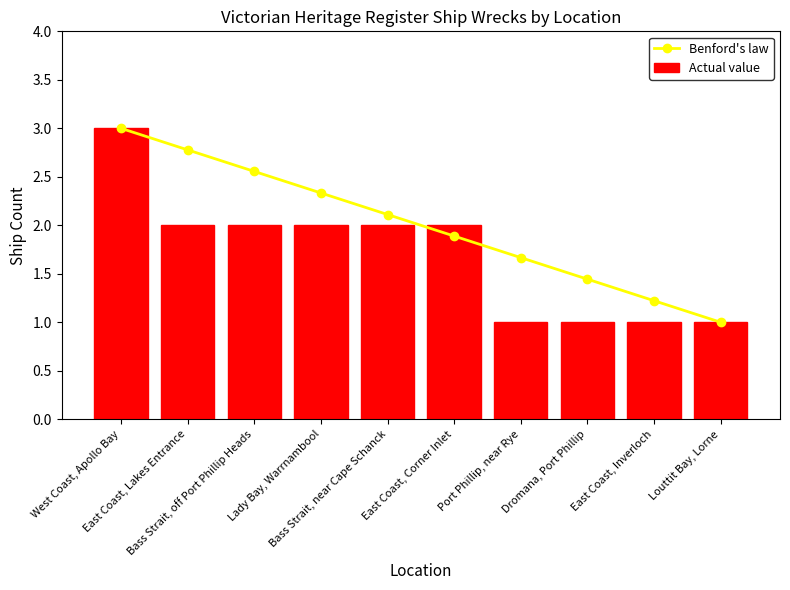

What is the total value across all series at East Coast, Lakes Entrance?

4.8